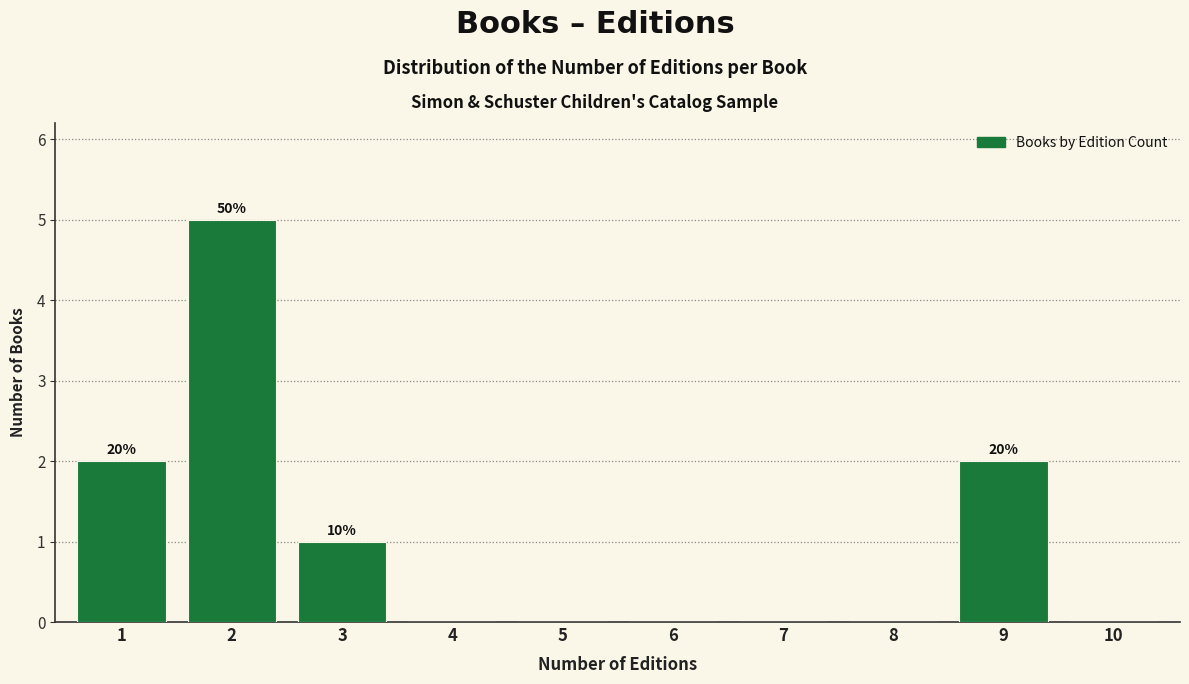

Reading left to right, extract all data points from this chart.

1=2	2=5	3=1	4=0	5=0	6=0	7=0	8=0	9=2	10=0